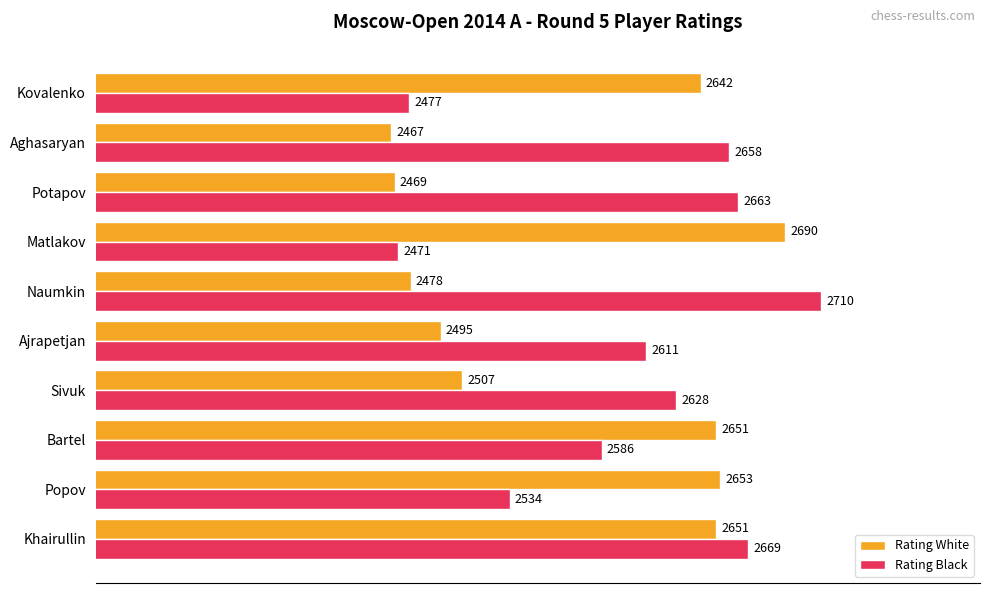

Rank the series by their average value, from lowest to highest.

Rating White, Rating Black